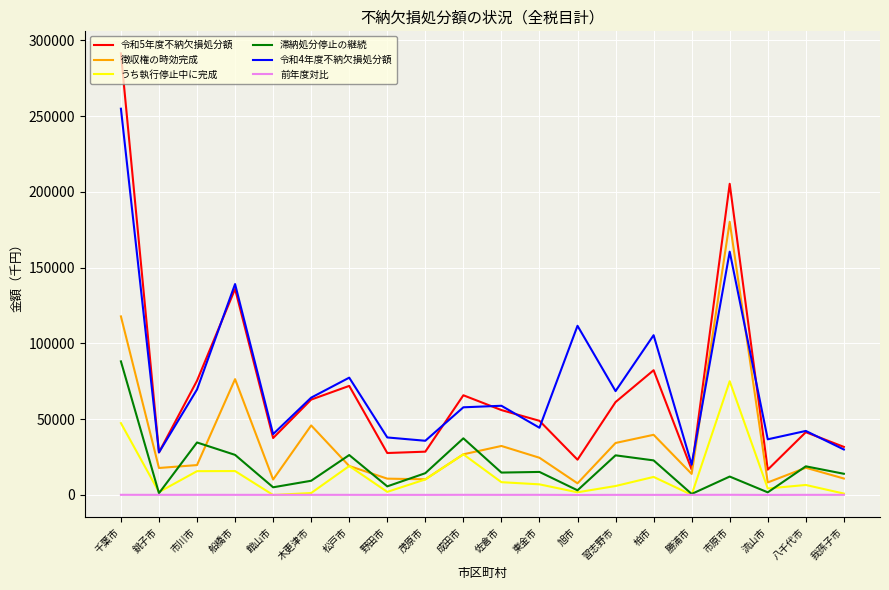

Is the value of 令和4年度不納欠損処分額 at 野田市 greater than the value of 徴収権の時効完成 at 野田市?

Yes